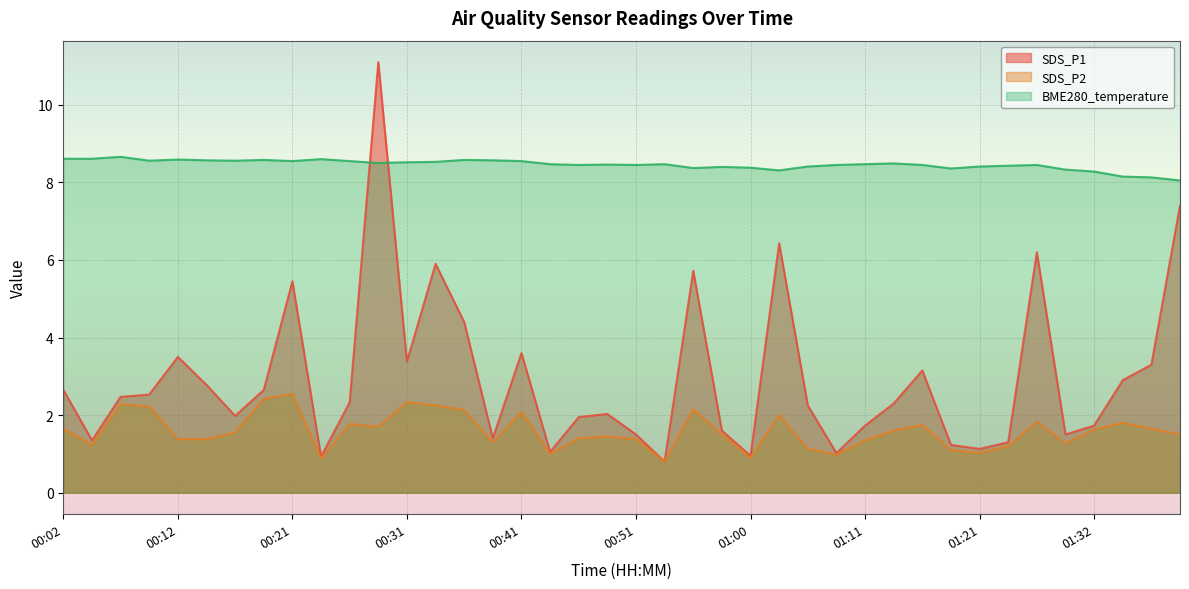

What is the difference between the second highest and second lowest values in the SDS_P2 series?

1.5